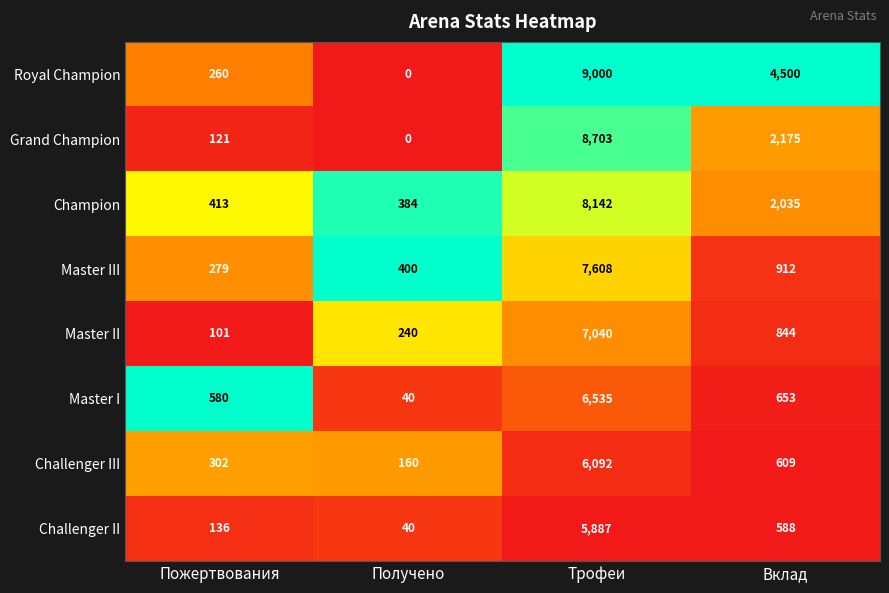

At how many categories does at least one series exceed 0?

4